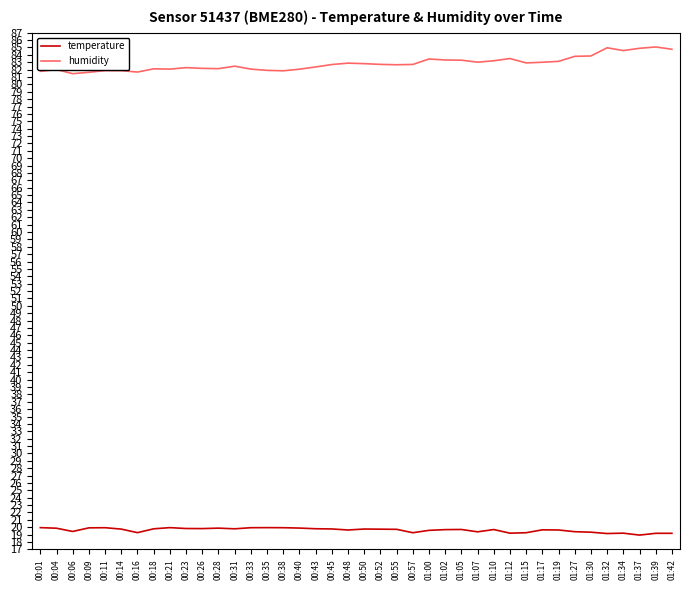

At how many categories does at least one series exceed 81?

40